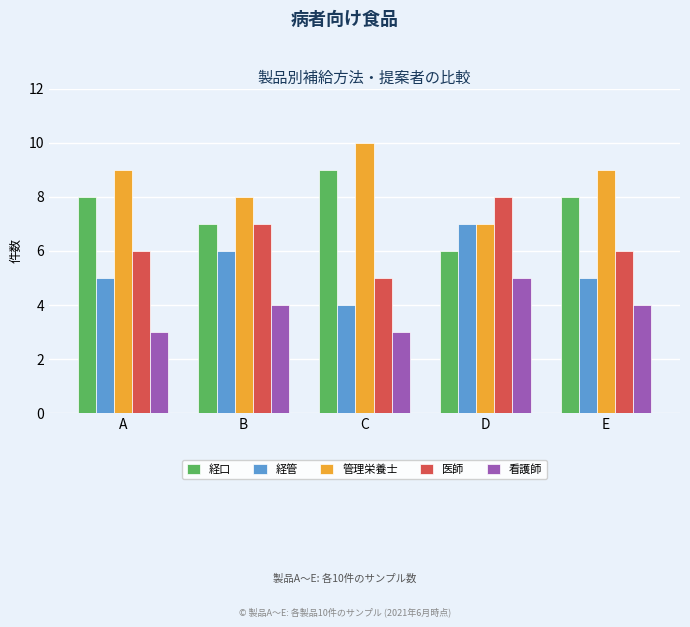

What is the minimum value shown in the chart?

3